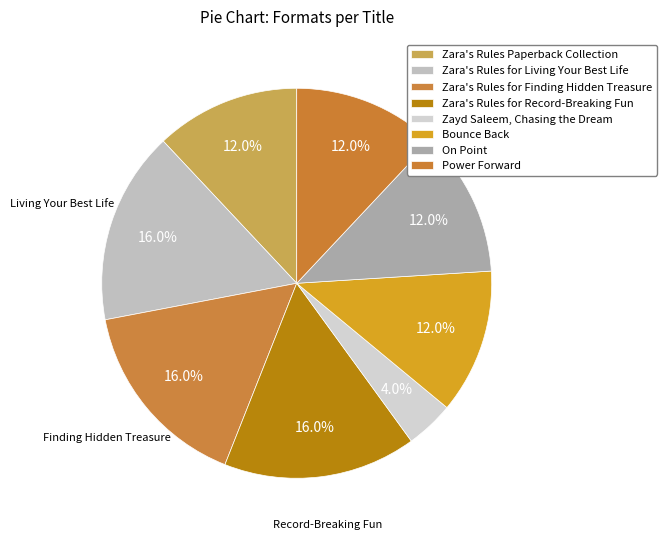

How many slices are in this pie chart?

8